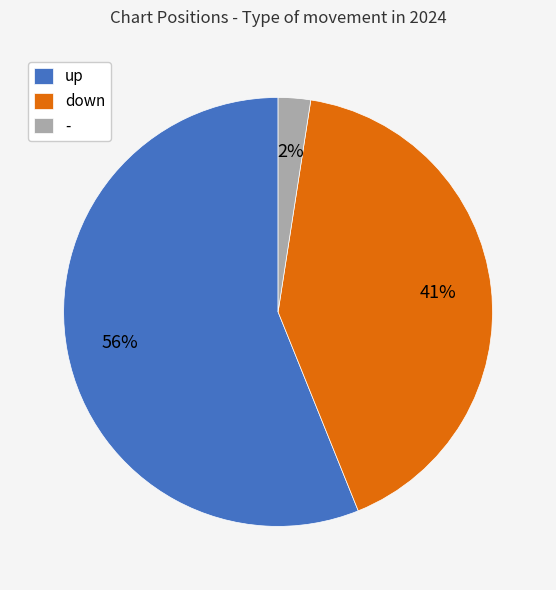

To the nearest percent, what portion does down represent?

41%